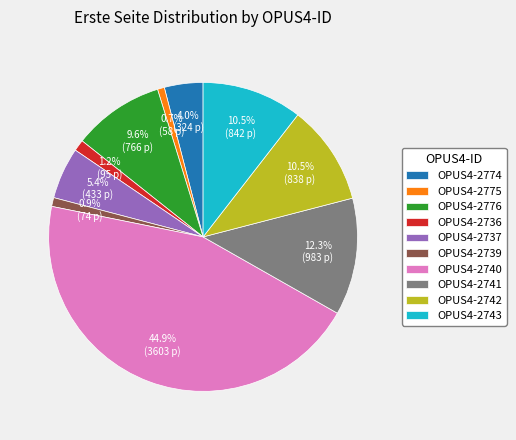

Which category has the biggest portion of the pie?

OPUS4-2740